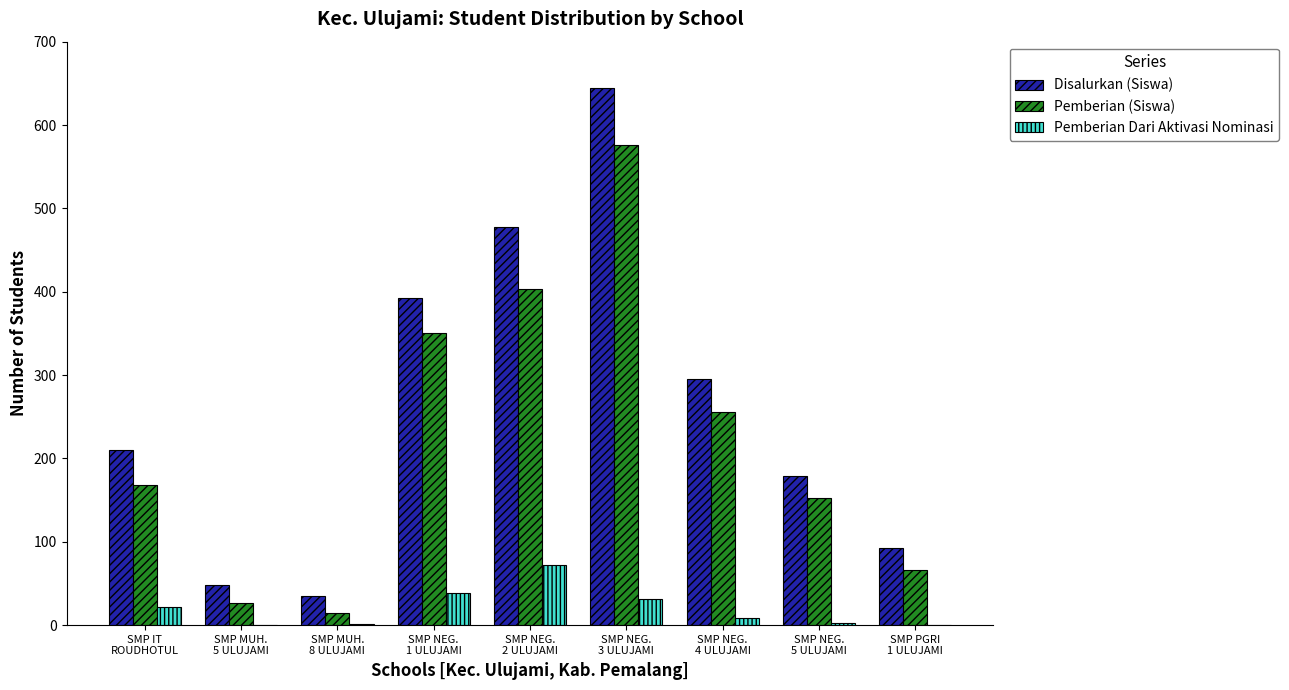

What is the sum of all Disalurkan (Siswa) values?

2376